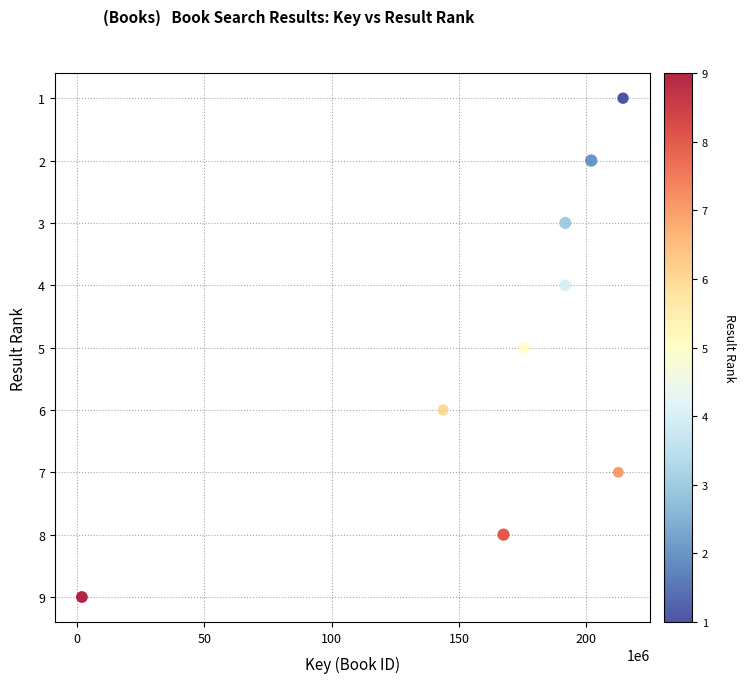

What is the average X value?

166798228